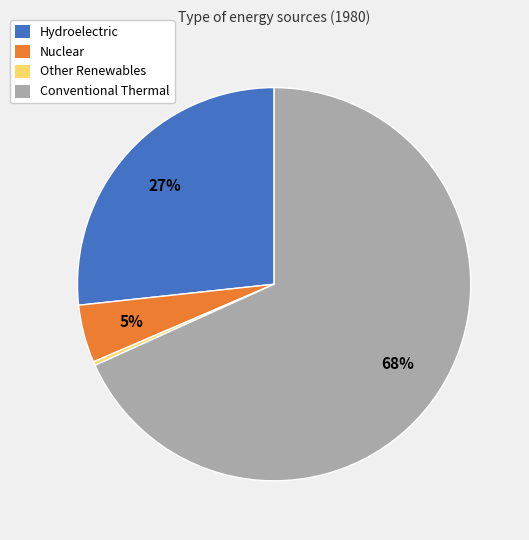

Combined, do Nuclear and Other Renewables account for over 50%?

No